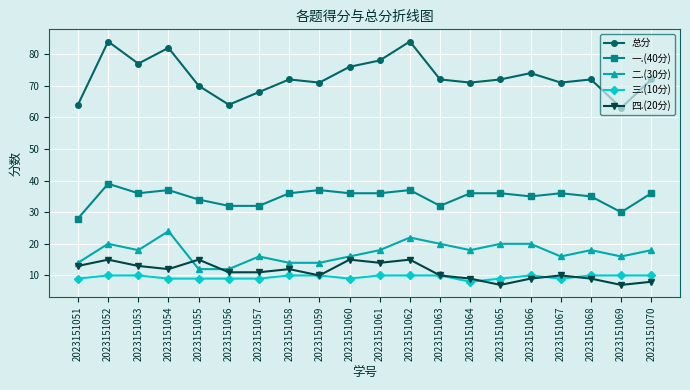

Reading left to right, transcribe all the data shown in this chart.

总分: 64	84	77	82	70	64	68	72	71	76	78	84	72	71	72	74	71	72	63	72
一.(40分): 28	39	36	37	34	32	32	36	37	36	36	37	32	36	36	35	36	35	30	36
二.(30分): 14	20	18	24	12	12	16	14	14	16	18	22	20	18	20	20	16	18	16	18
三.(10分): 9	10	10	9	9	9	9	10	10	9	10	10	10	8	9	10	9	10	10	10
四.(20分): 13	15	13	12	15	11	11	12	10	15	14	15	10	9	7	9	10	9	7	8